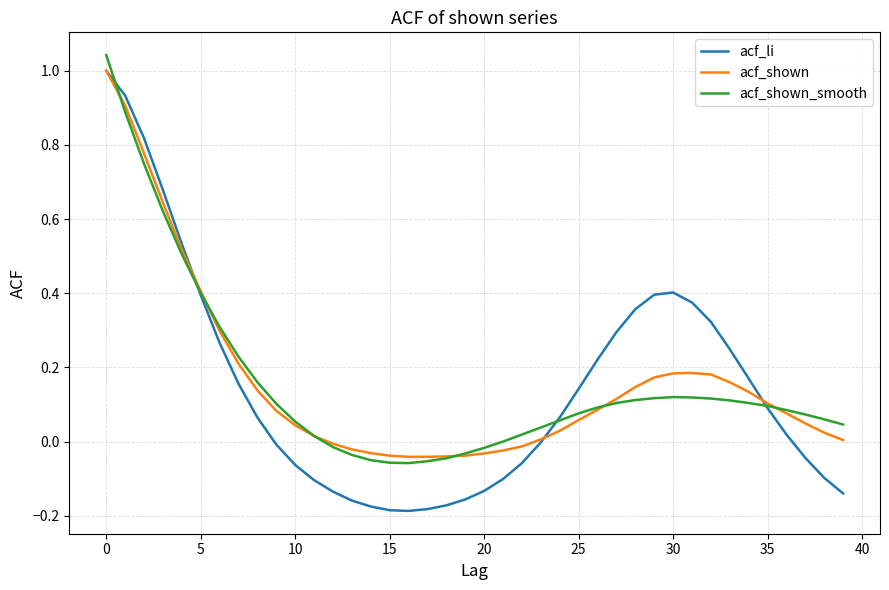

Which series has the largest range (max minus min)?

acf_li